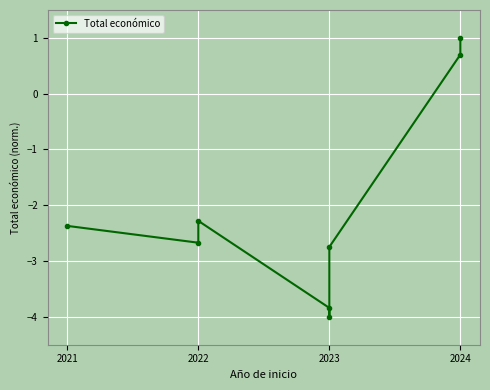

What is the average value?

-2.0